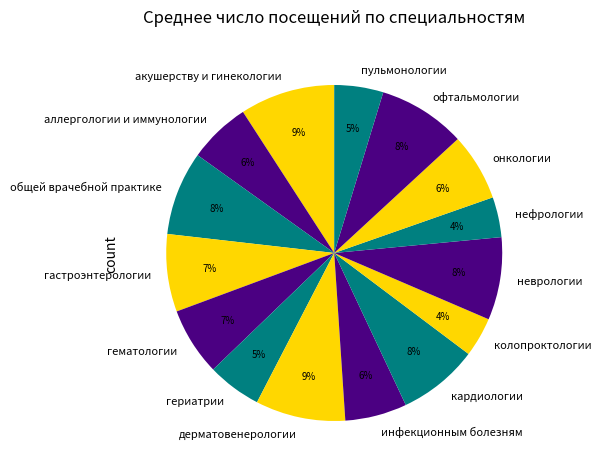

To the nearest percent, what is the average slice percentage?

7%